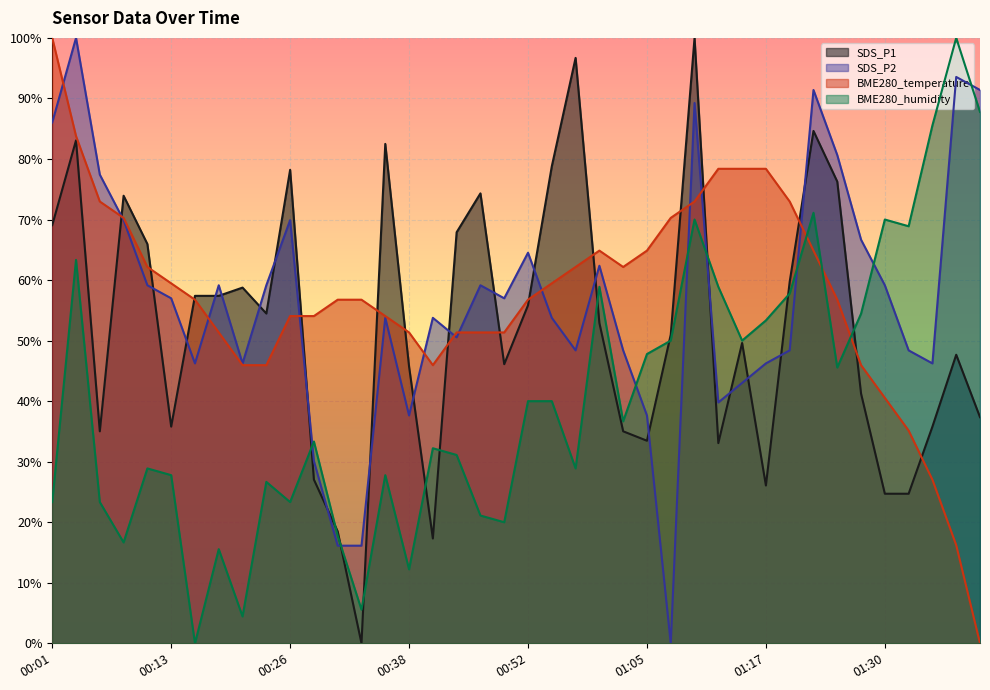

Which series has the largest range (max minus min)?

SDS_P1